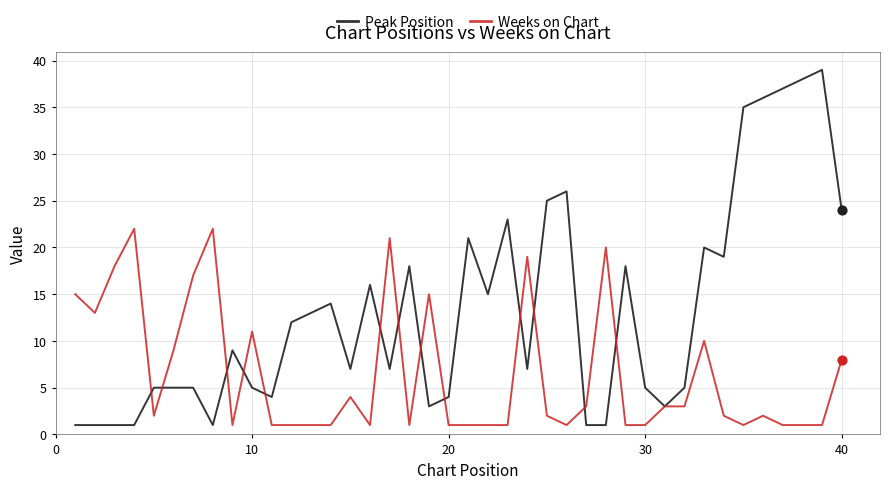

Which series has the widest spread of values?

Peak Position